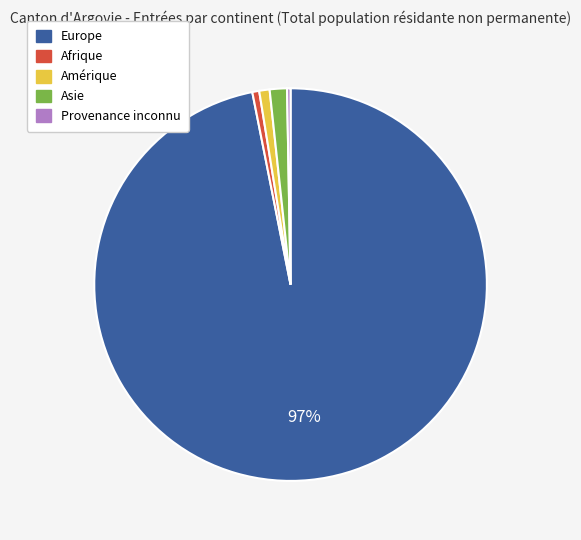

True or false: Afrique accounts for 1% of the total.

True